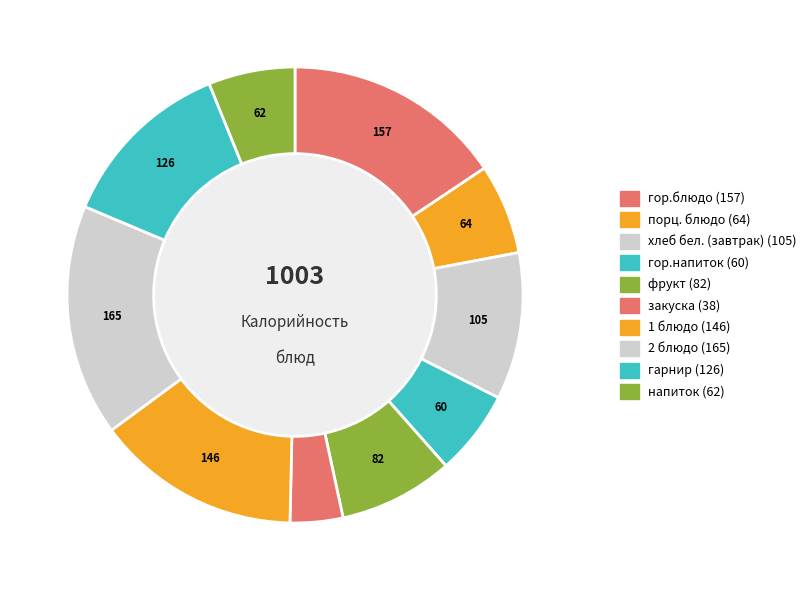

Count the number of slices in the pie.

10